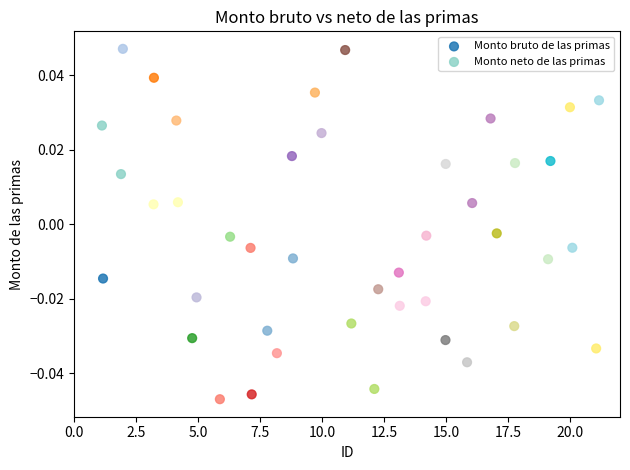

Which series contains the highest Y value?

Monto bruto de las primas